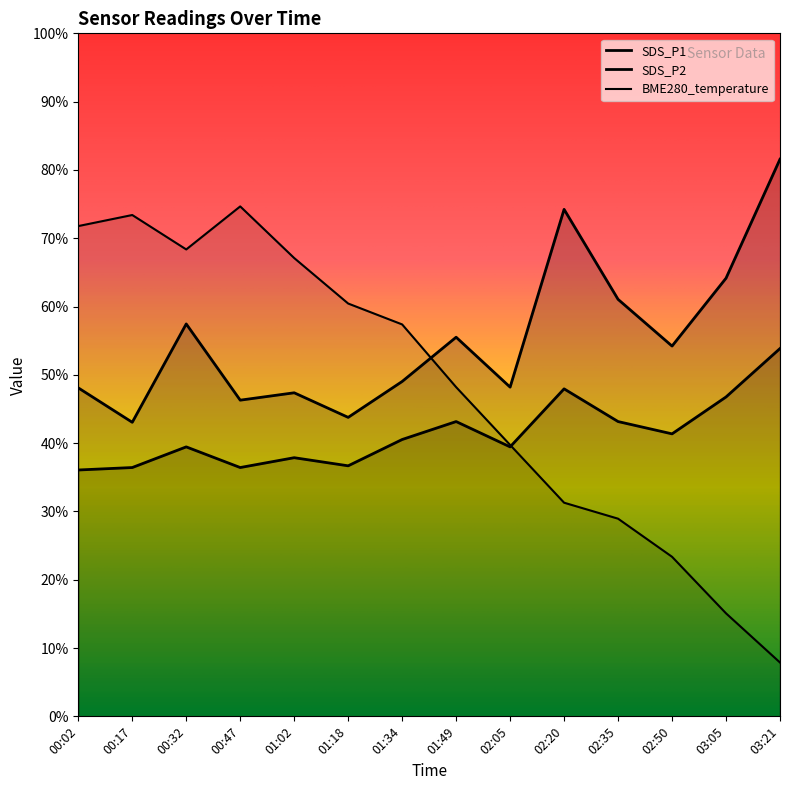

At which category does SDS_P2 reach its first local valley?

00:47